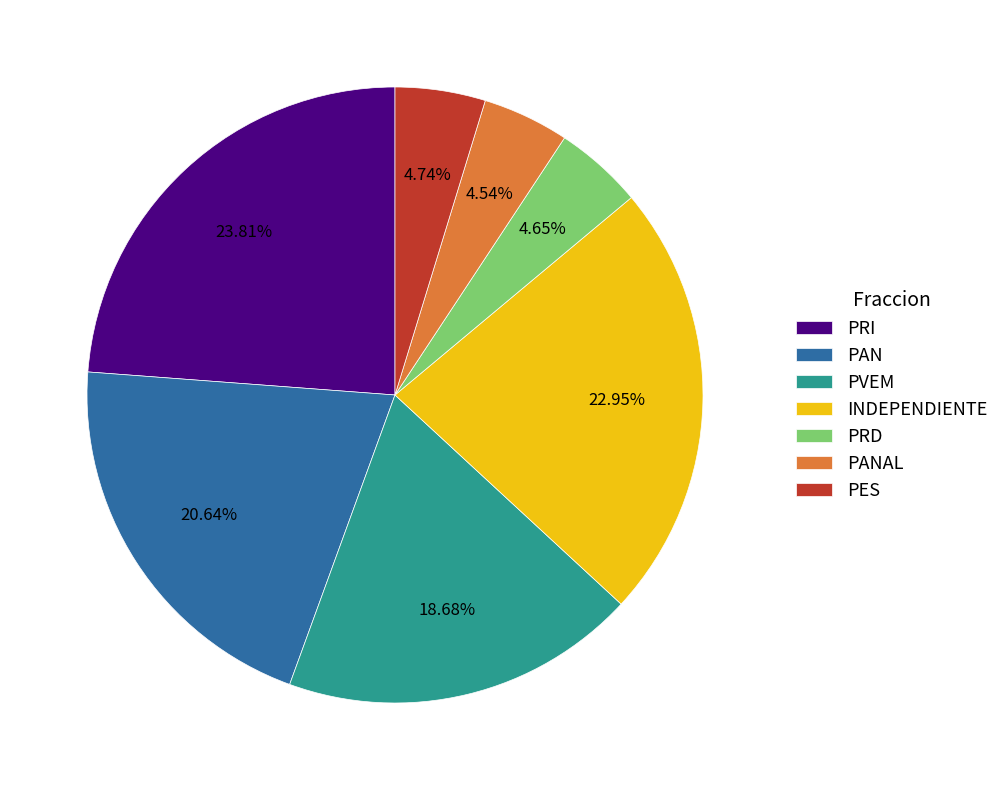

What is the largest slice in the pie chart?

PRI